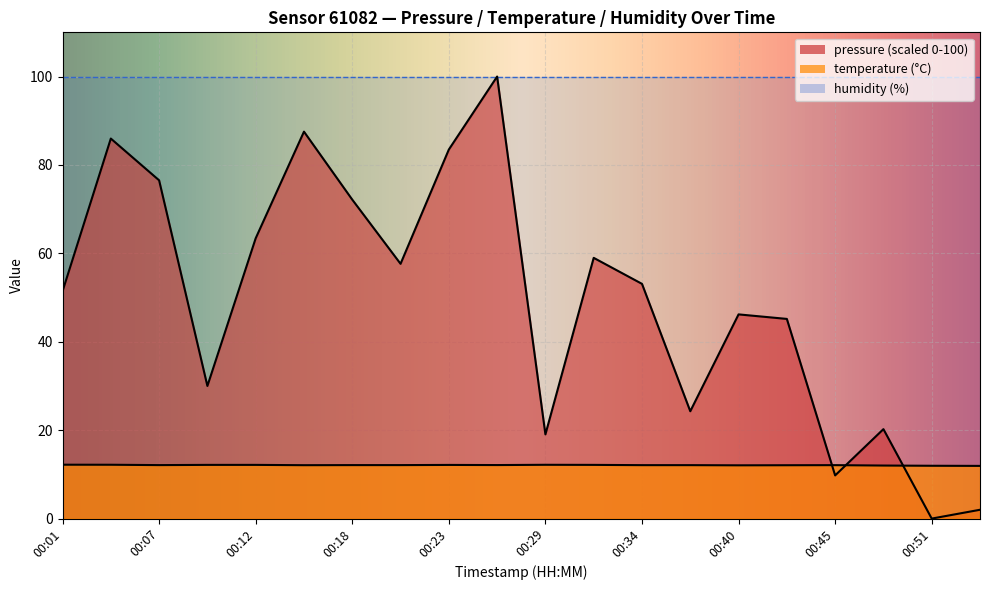

What is the total value across all series at 00:51?

112.0